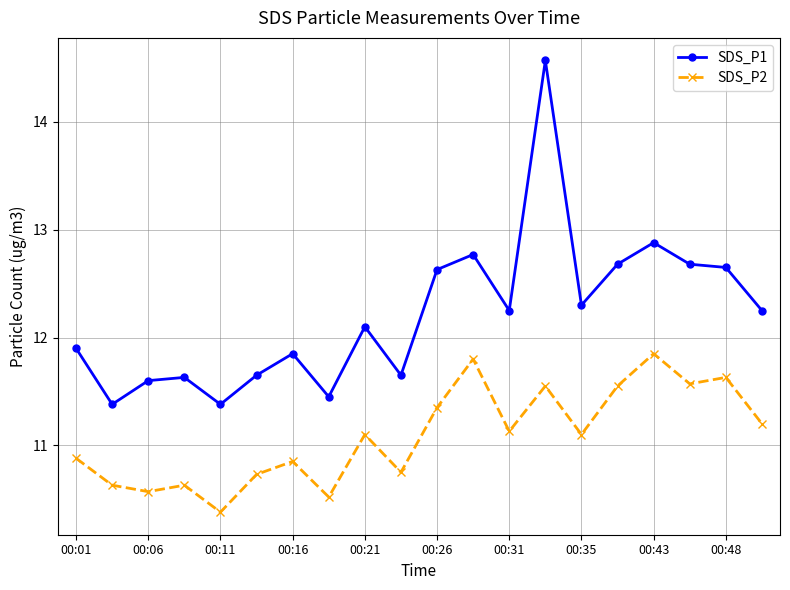

What is the value of the SDS_P2 point at the 4th from the left?

10.6